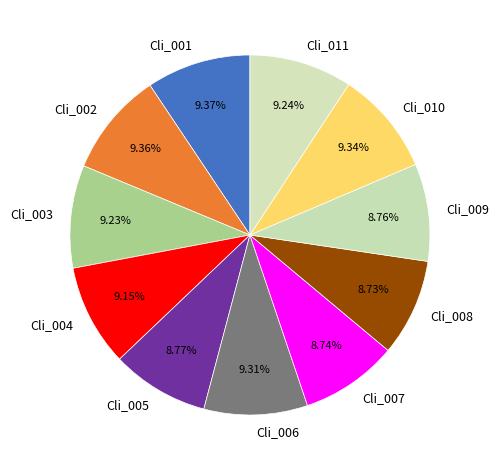

What percentage is the Cli_007 slice, to the nearest percent?

9%